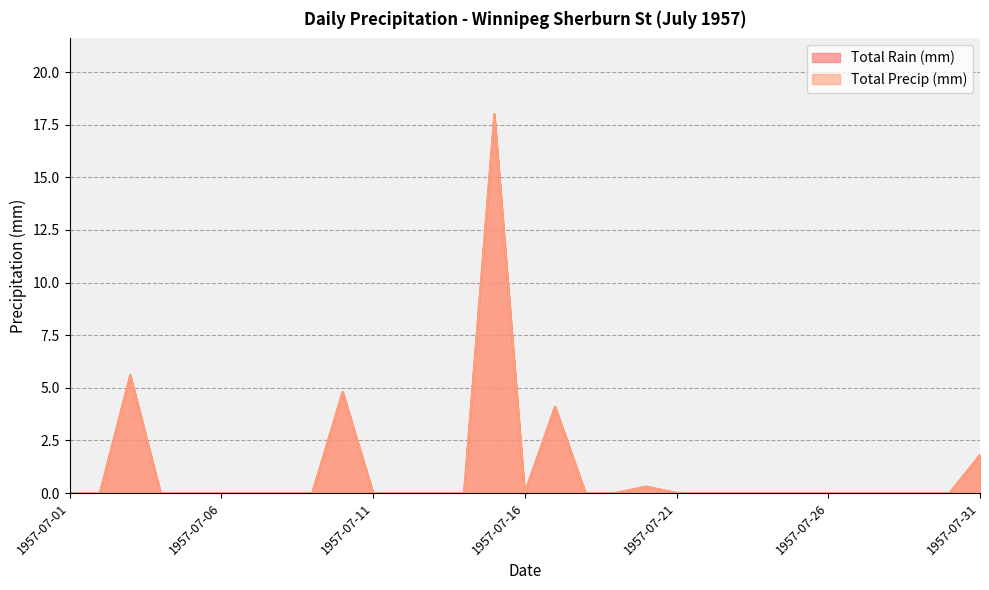

List the series in order of their peak value, highest first.

Total Rain (mm), Total Precip (mm)